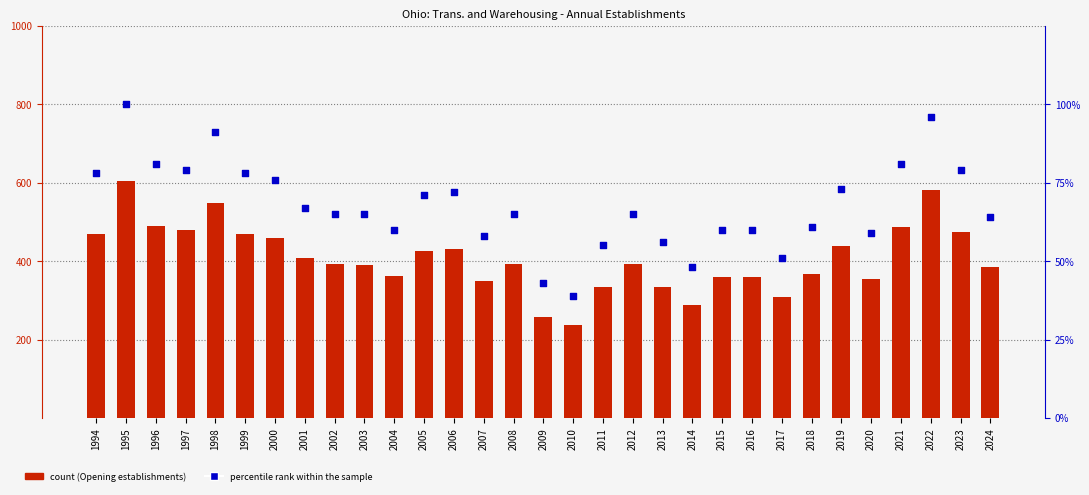

What is the total value across all series at 2015?

420